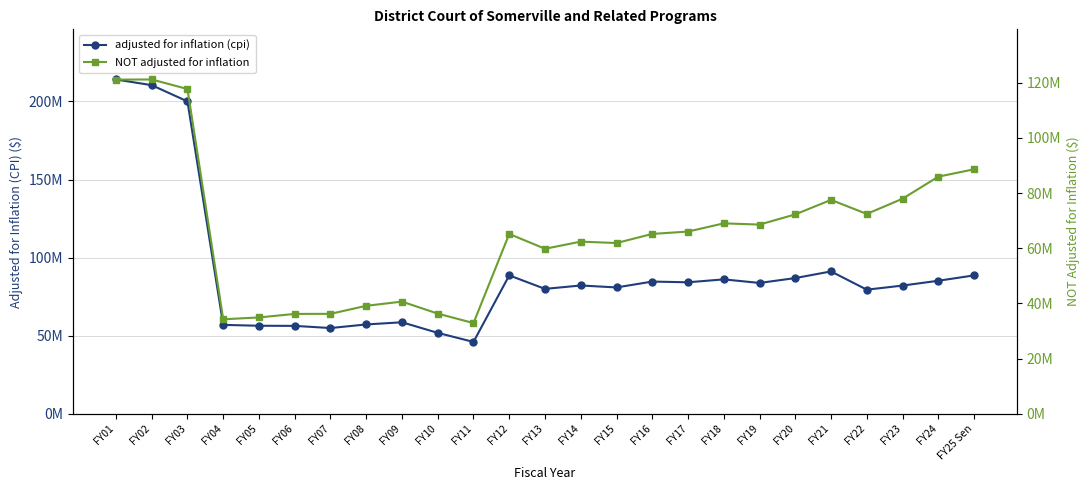

Where is the first local minimum for NOT adjusted for inflation?

FY04